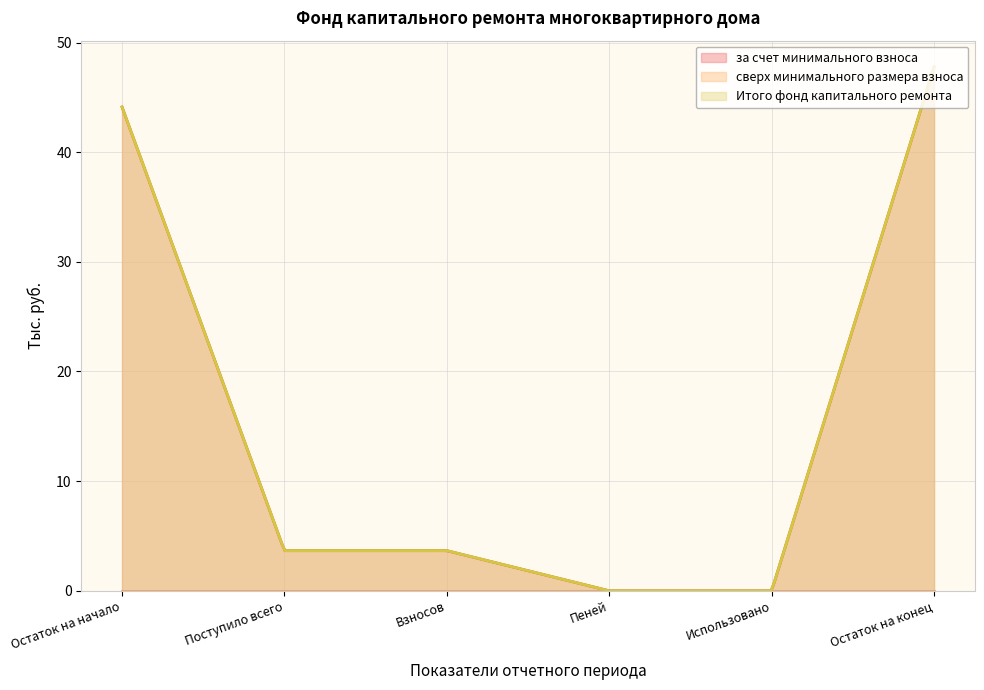

The Итого фонд капитального ремонта series shows 47.8 at Остаток на конец. True or false?

True